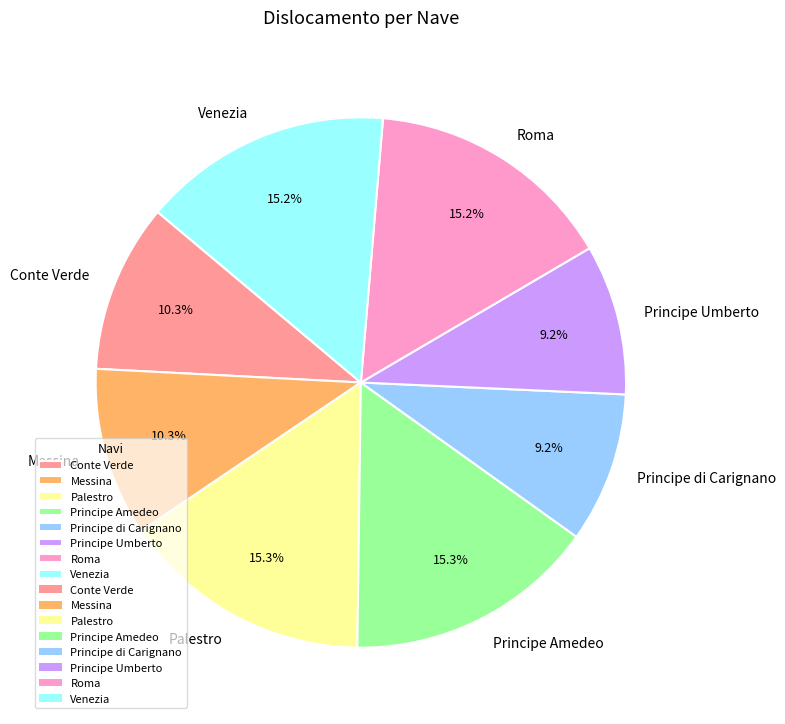

Is Principe Umberto the majority of the pie?

No